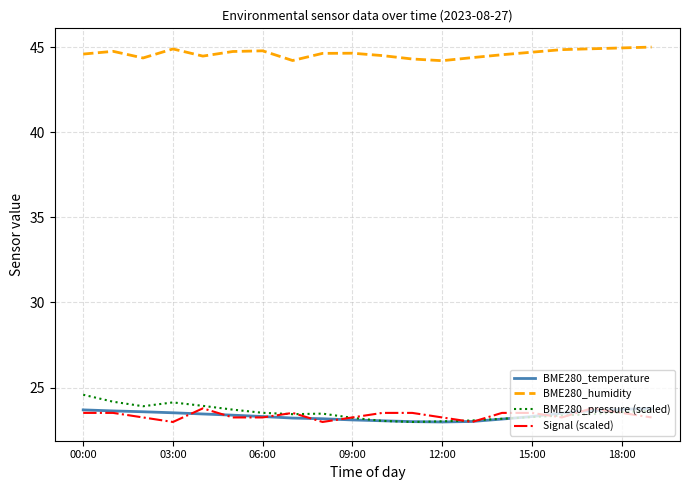

What is the lowest value of the BME280_pressure (scaled) series?

23.0